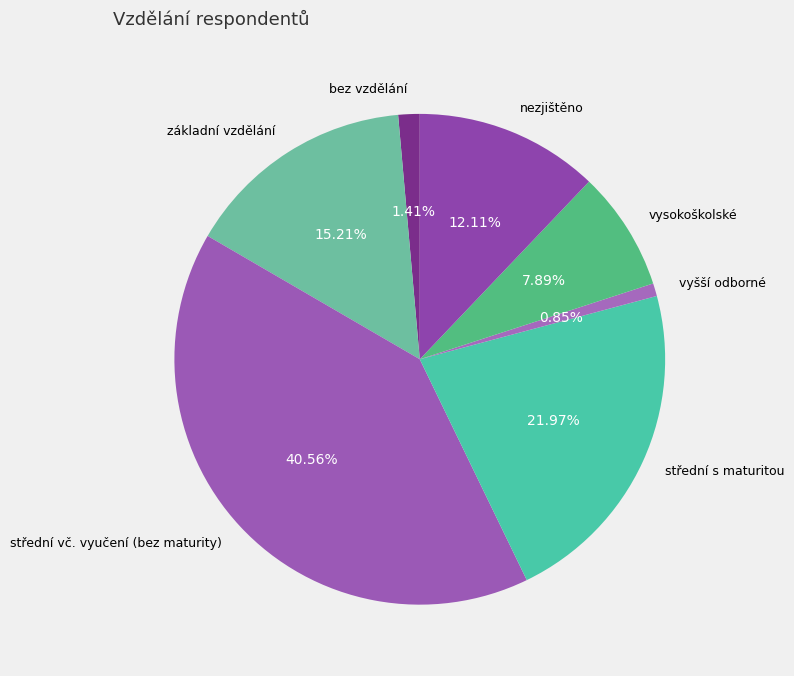

Count the number of slices in the pie.

7